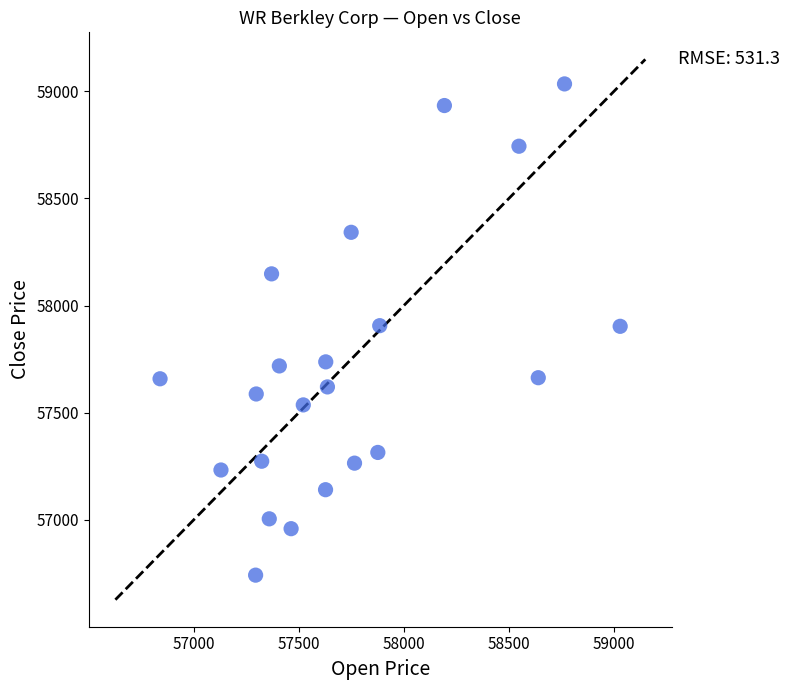

What is the range of X values (max minus min)?

2191